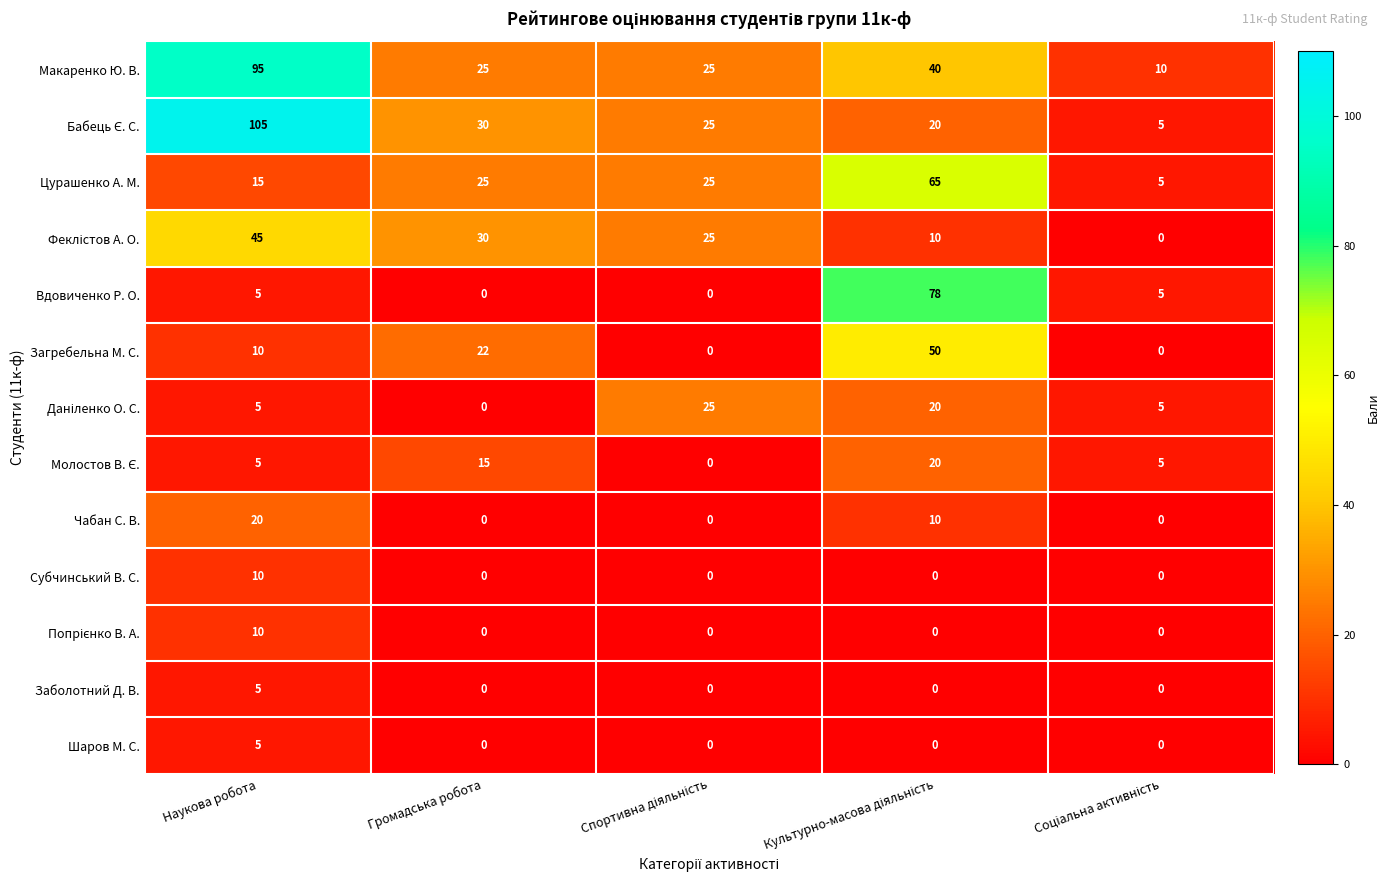

Which category has the highest value across all series?

Наукова робота